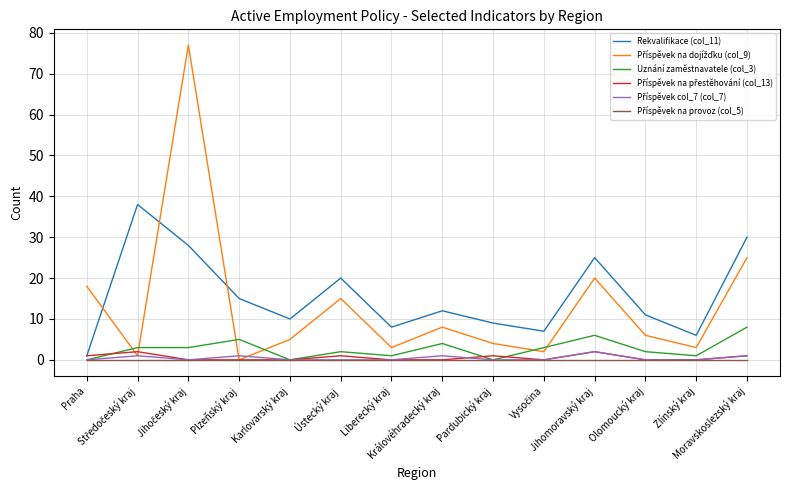

What is the sum of the Uznání zaměstnavatele (col_3) values at Plzeňský kraj and Jihomoravský kraj?

11